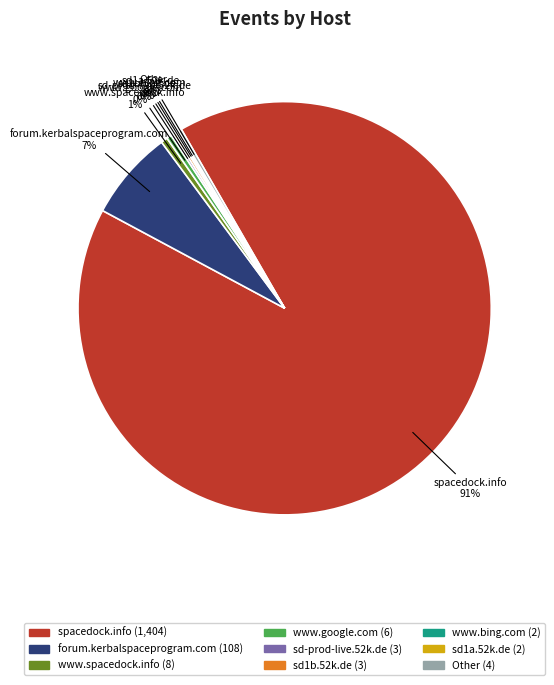

The forum.kerbalspaceprogram.com slice represents 7% of the pie. True or false?

True